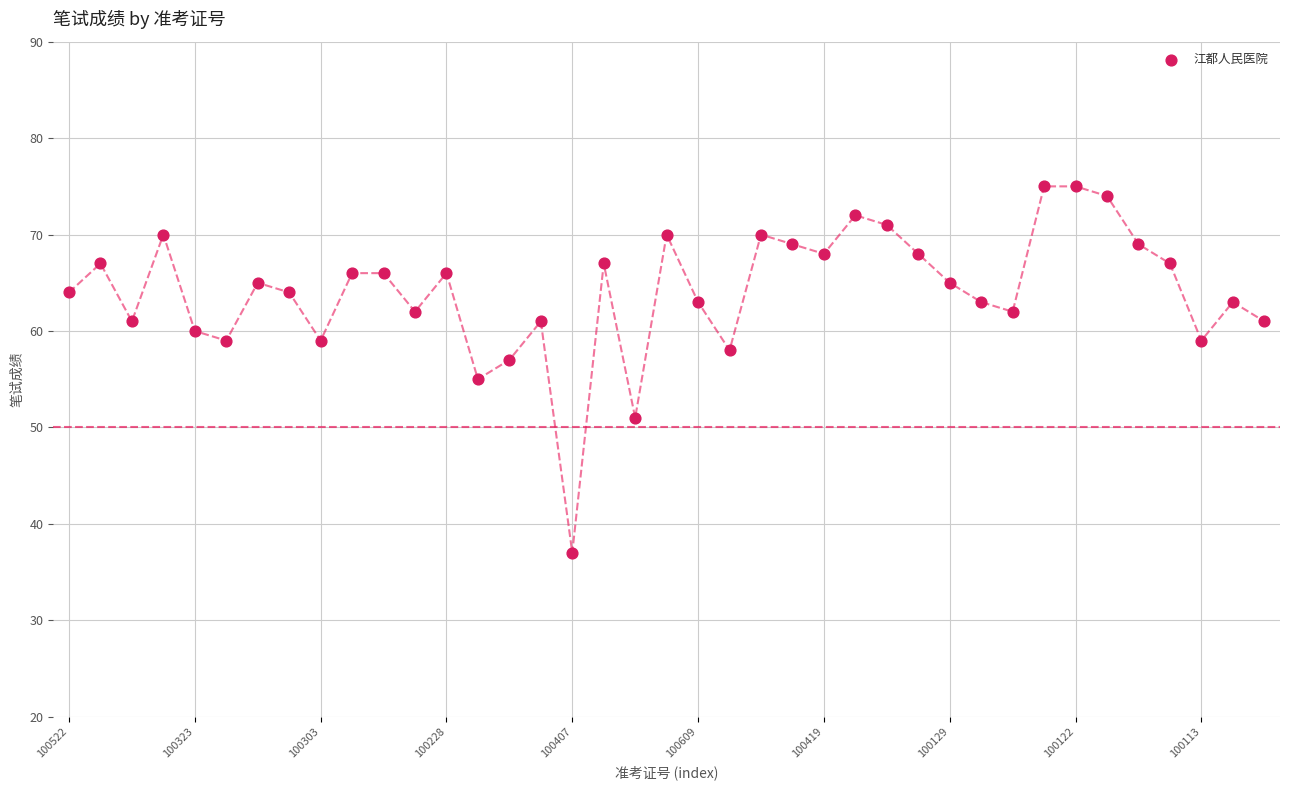

What is the range of Y values (max minus min)?

38